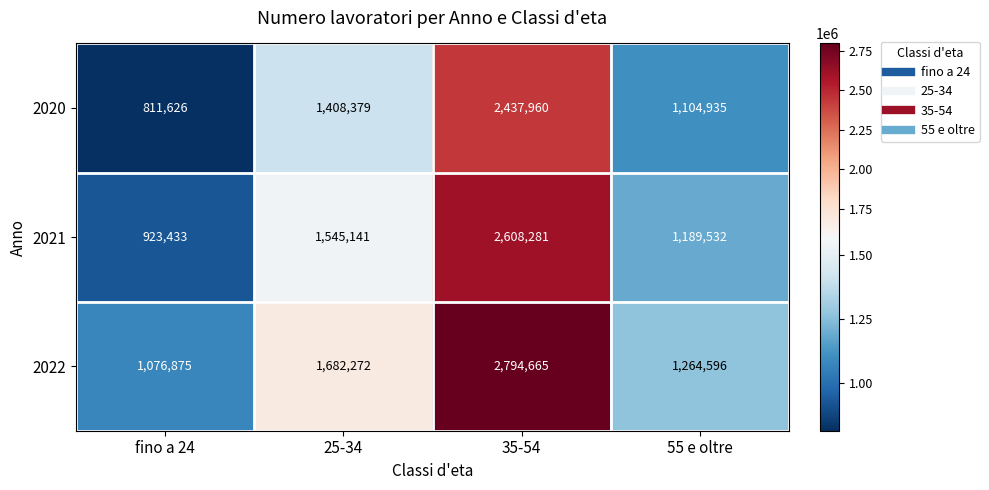

Where is 2021 nearest to the value 1765857?

25-34